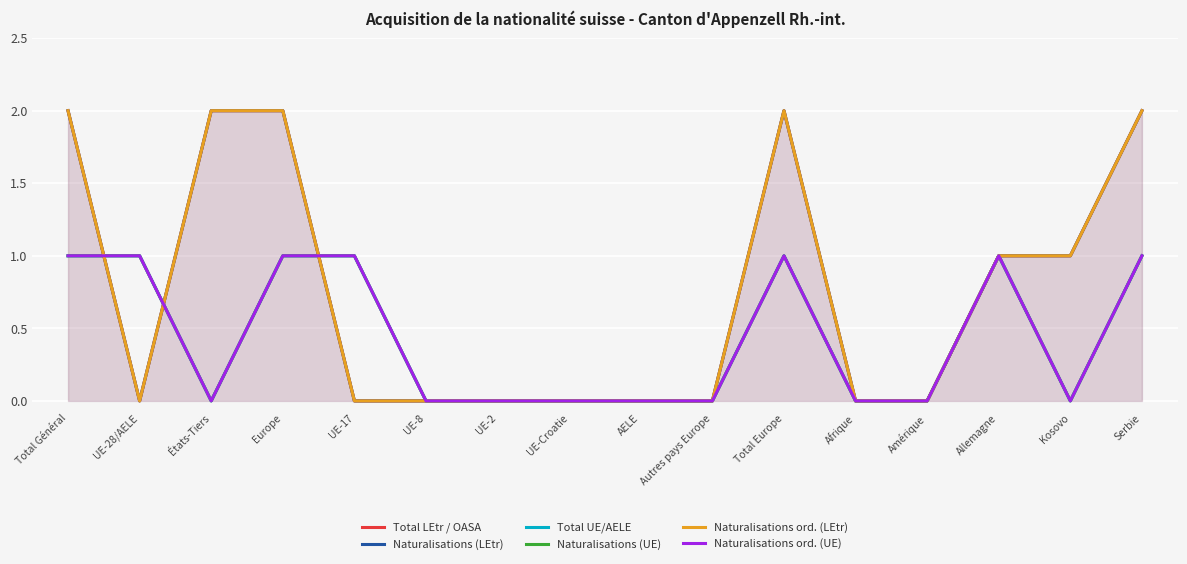

What is the label of the 14th point from the left?

Allemagne